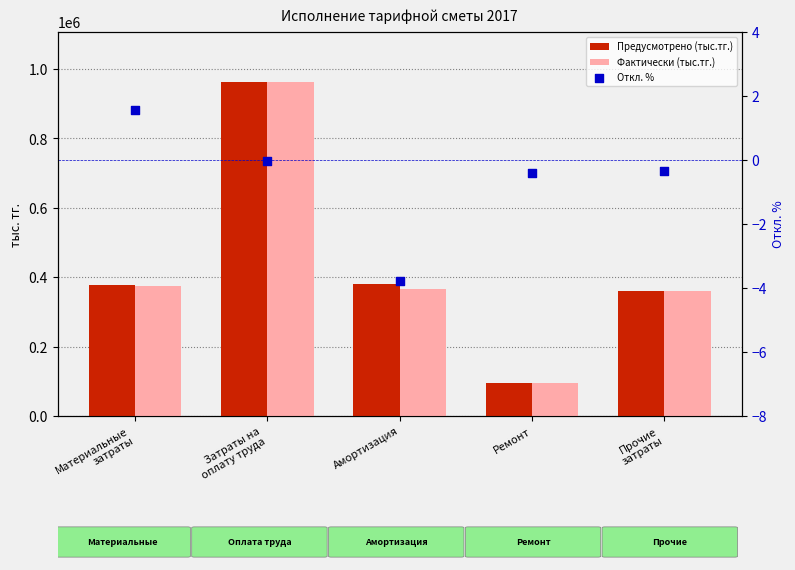

Which series contains the lowest Y value?

Откл. %